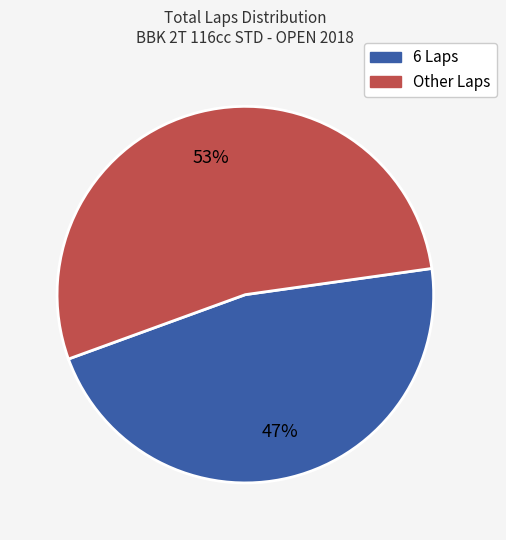

Does any single category account for the majority?

Yes